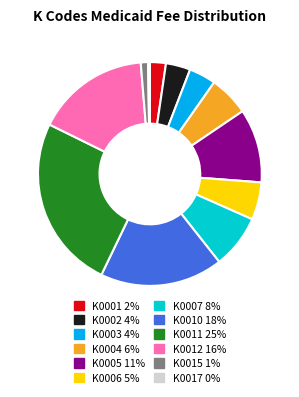

Is there any slice that represents more than half of the pie?

No